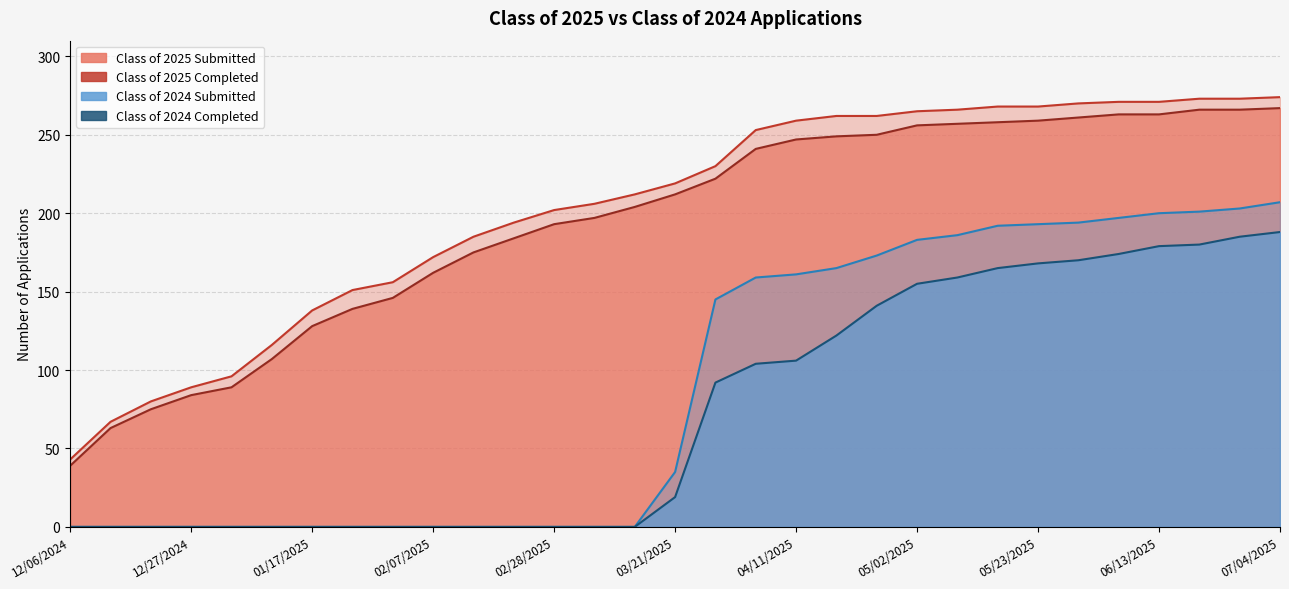

Reading right to left, transcribe all the data shown in this chart.

Class of 2025 Submitted: 07/04/2025=274	06/27/2025=273	06/20/2025=273	06/13/2025=271	06/06/2025=271	05/30/2025=270	05/23/2025=268	05/16/2025=268	05/09/2025=266	05/02/2025=265	04/24/2025=262	04/18/2025=262	04/11/2025=259	04/04/2025=253	03/28/2025=230	03/21/2025=219	03/14/2025=212	03/07/2025=206	02/28/2025=202	02/21/2025=194	02/14/2025=185	02/07/2025=172	01/31/2025=156	01/24/2025=151	01/17/2025=138	01/10/2025=116	12/31/2024=96	12/27/2024=89	12/20/2024=80	12/13/2024=67	12/06/2024=43
Class of 2025 Completed: 07/04/2025=267	06/27/2025=266	06/20/2025=266	06/13/2025=263	06/06/2025=263	05/30/2025=261	05/23/2025=259	05/16/2025=258	05/09/2025=257	05/02/2025=256	04/24/2025=250	04/18/2025=249	04/11/2025=247	04/04/2025=241	03/28/2025=222	03/21/2025=212	03/14/2025=204	03/07/2025=197	02/28/2025=193	02/21/2025=184	02/14/2025=175	02/07/2025=162	01/31/2025=146	01/24/2025=139	01/17/2025=128	01/10/2025=107	12/31/2024=89	12/27/2024=84	12/20/2024=75	12/13/2024=63	12/06/2024=39
Class of 2024 Submitted: 07/04/2025=207	06/27/2025=203	06/20/2025=201	06/13/2025=200	06/06/2025=197	05/30/2025=194	05/23/2025=193	05/16/2025=192	05/09/2025=186	05/02/2025=183	04/24/2025=173	04/18/2025=165	04/11/2025=161	04/04/2025=159	03/28/2025=145	03/21/2025=35	03/14/2025=0	03/07/2025=0	02/28/2025=0	02/21/2025=0	02/14/2025=0	02/07/2025=0	01/31/2025=0	01/24/2025=0	01/17/2025=0	01/10/2025=0	12/31/2024=0	12/27/2024=0	12/20/2024=0	12/13/2024=0	12/06/2024=0
Class of 2024 Completed: 07/04/2025=188	06/27/2025=185	06/20/2025=180	06/13/2025=179	06/06/2025=174	05/30/2025=170	05/23/2025=168	05/16/2025=165	05/09/2025=159	05/02/2025=155	04/24/2025=141	04/18/2025=122	04/11/2025=106	04/04/2025=104	03/28/2025=92	03/21/2025=19	03/14/2025=0	03/07/2025=0	02/28/2025=0	02/21/2025=0	02/14/2025=0	02/07/2025=0	01/31/2025=0	01/24/2025=0	01/17/2025=0	01/10/2025=0	12/31/2024=0	12/27/2024=0	12/20/2024=0	12/13/2024=0	12/06/2024=0